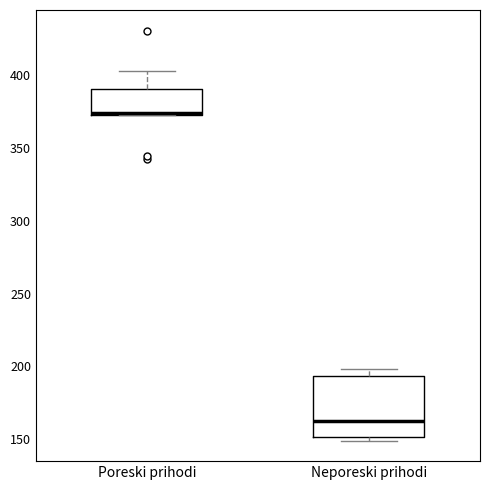

Which box is the tallest, from its lower edge to its upper edge?

Neporeski prihodi